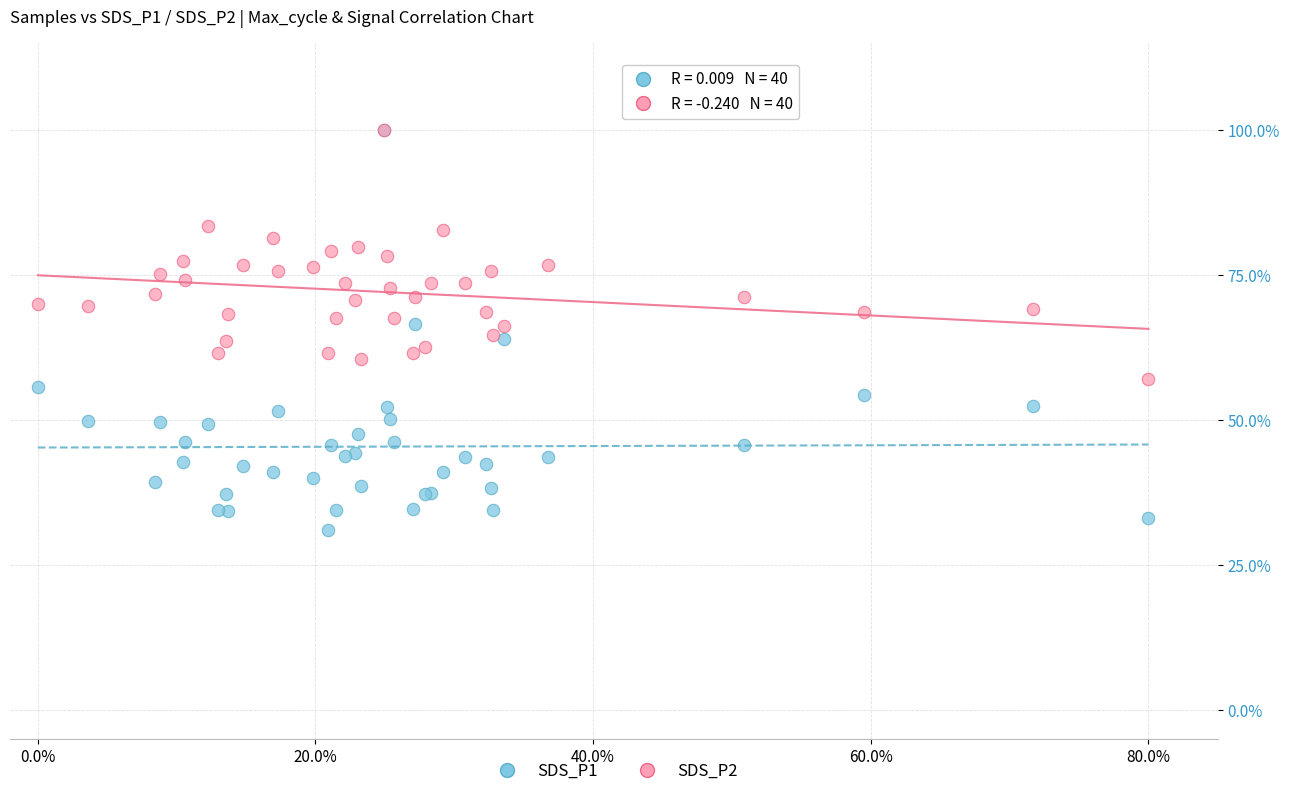

Which series contains the lowest Y value?

SDS_P1